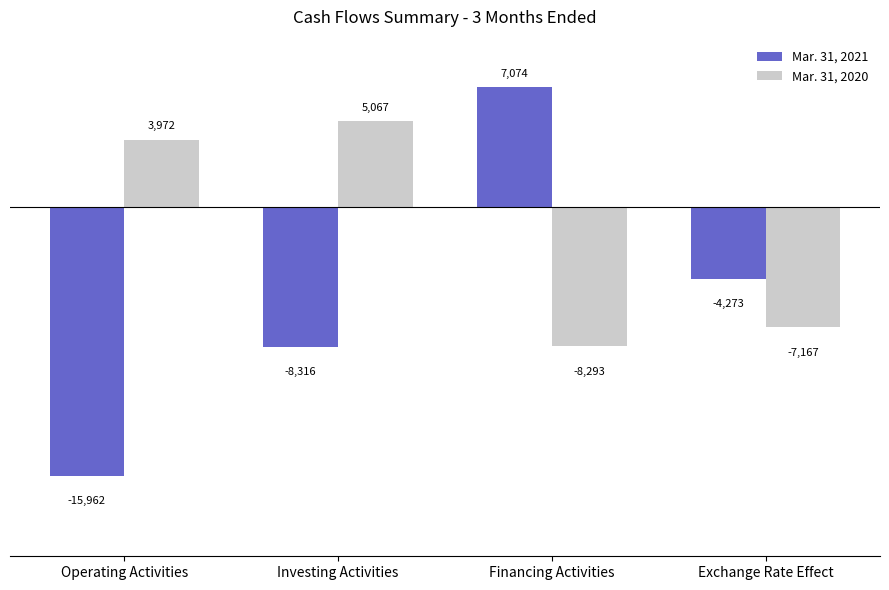

What position from the left is Investing Activities?

2